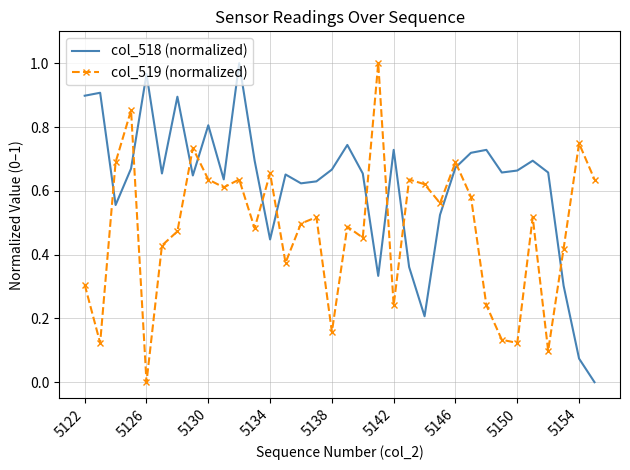

Rank the series by their average value, from lowest to highest.

col_519 (normalized), col_518 (normalized)